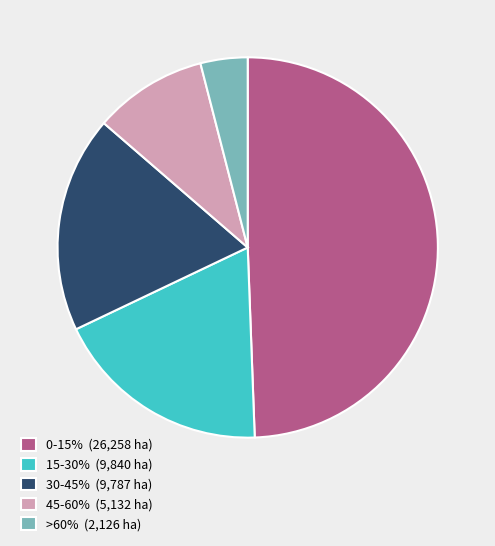

How many slices are in this pie chart?

5